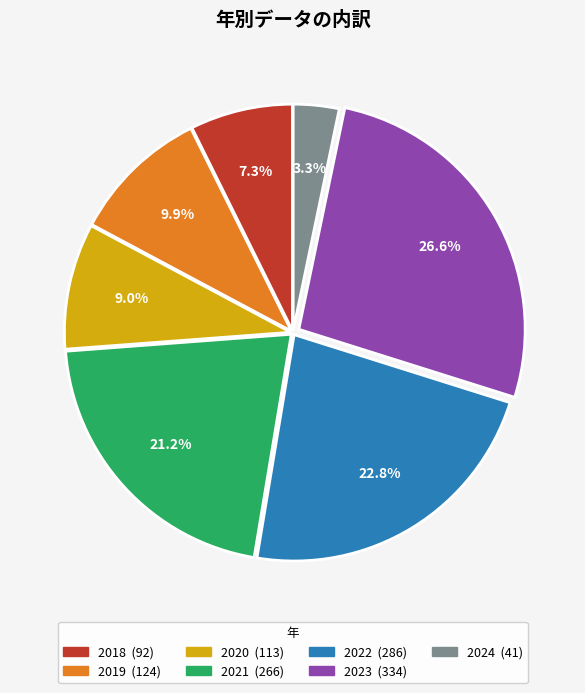

Rank the categories by value from lowest to highest.

2024, 2018, 2020, 2019, 2021, 2022, 2023